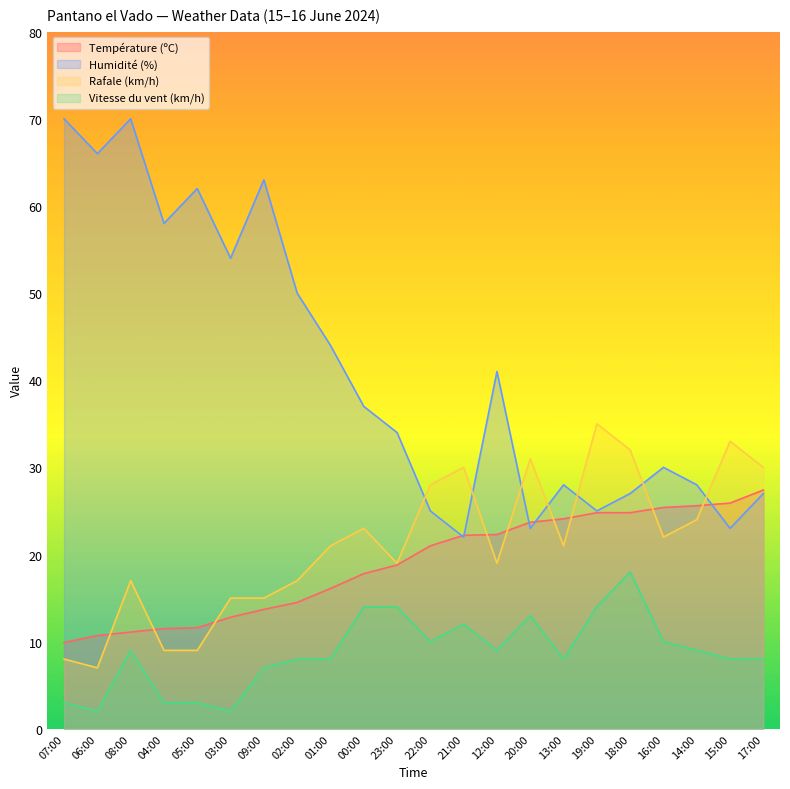

What is the difference between the Humidité (%) values at 03:00 and 17:00?

27.0